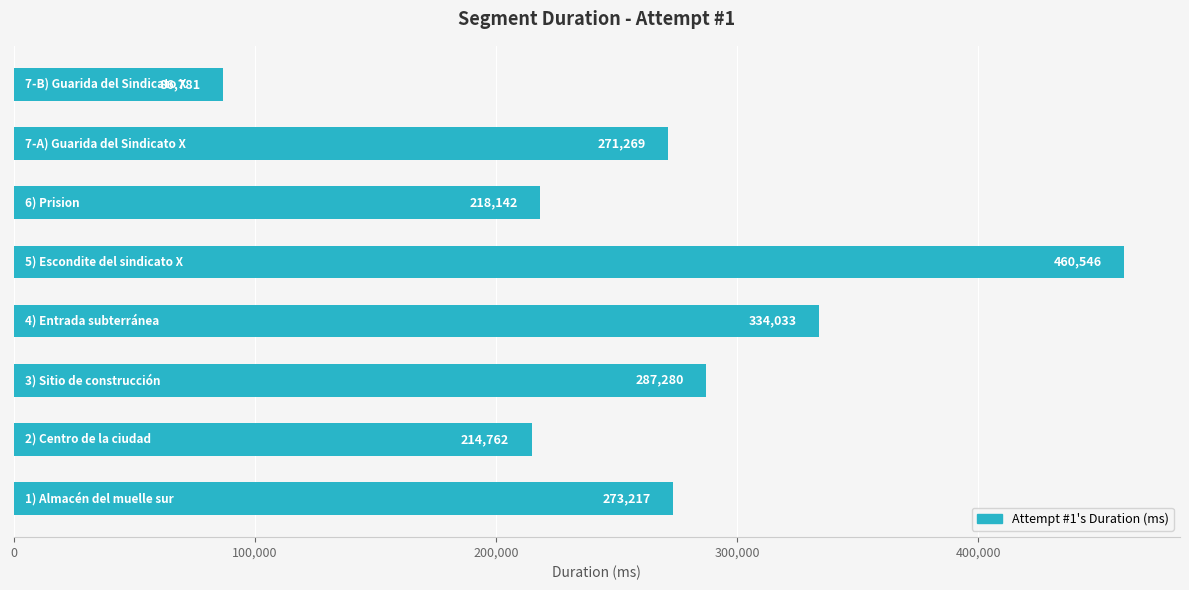

What is the maximum value shown in the chart?

460546